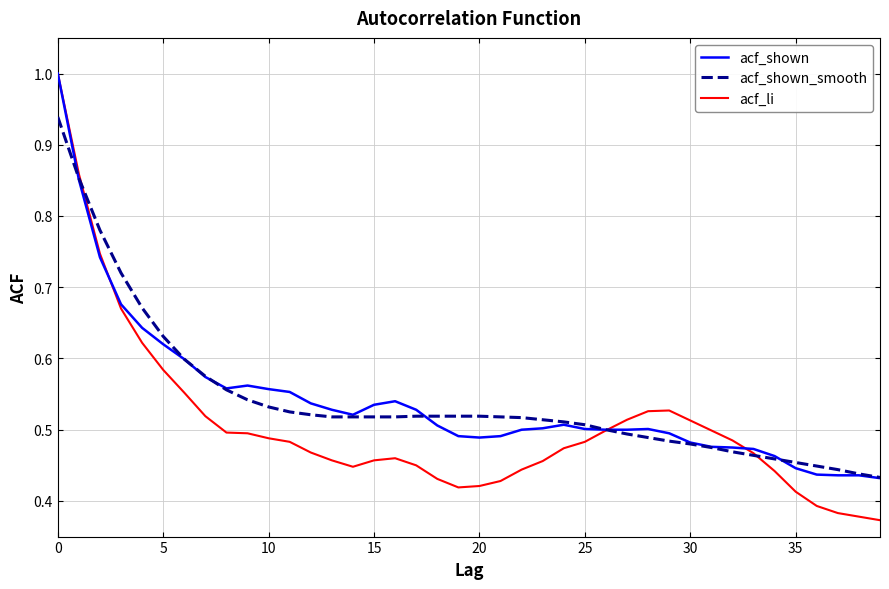

What is the highest value of the acf_li series?

1.0